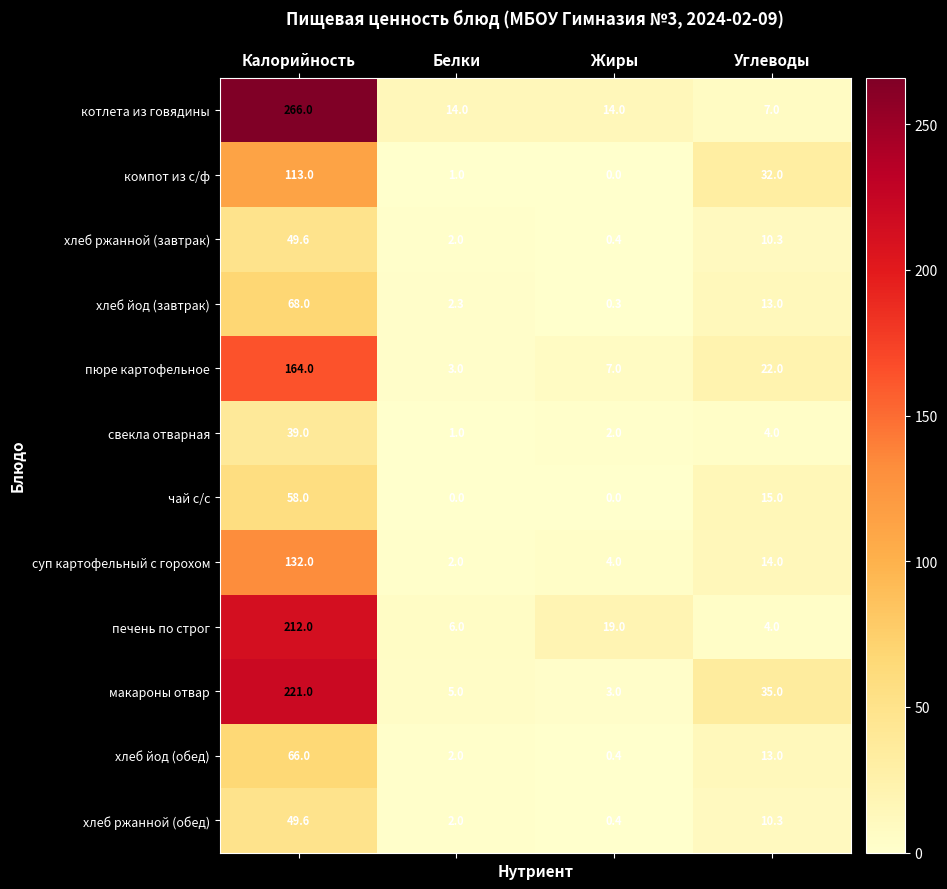

Which series has the largest total across all categories?

котлета из говядины